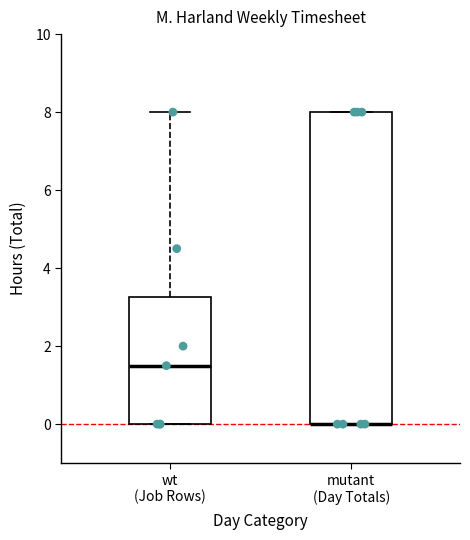

Where is the upper edge of the box for wt (Job Rows) on the y-axis? The values are not printed on the chart, so give them approximately, as read against the axis.

3.2